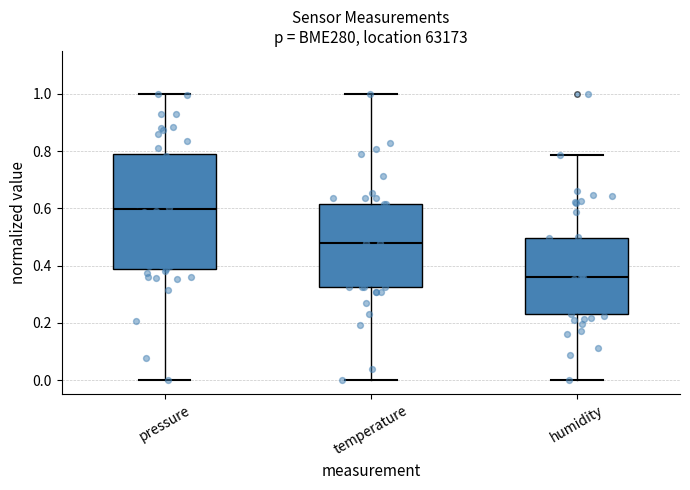

Which box's median line is the lowest?

humidity